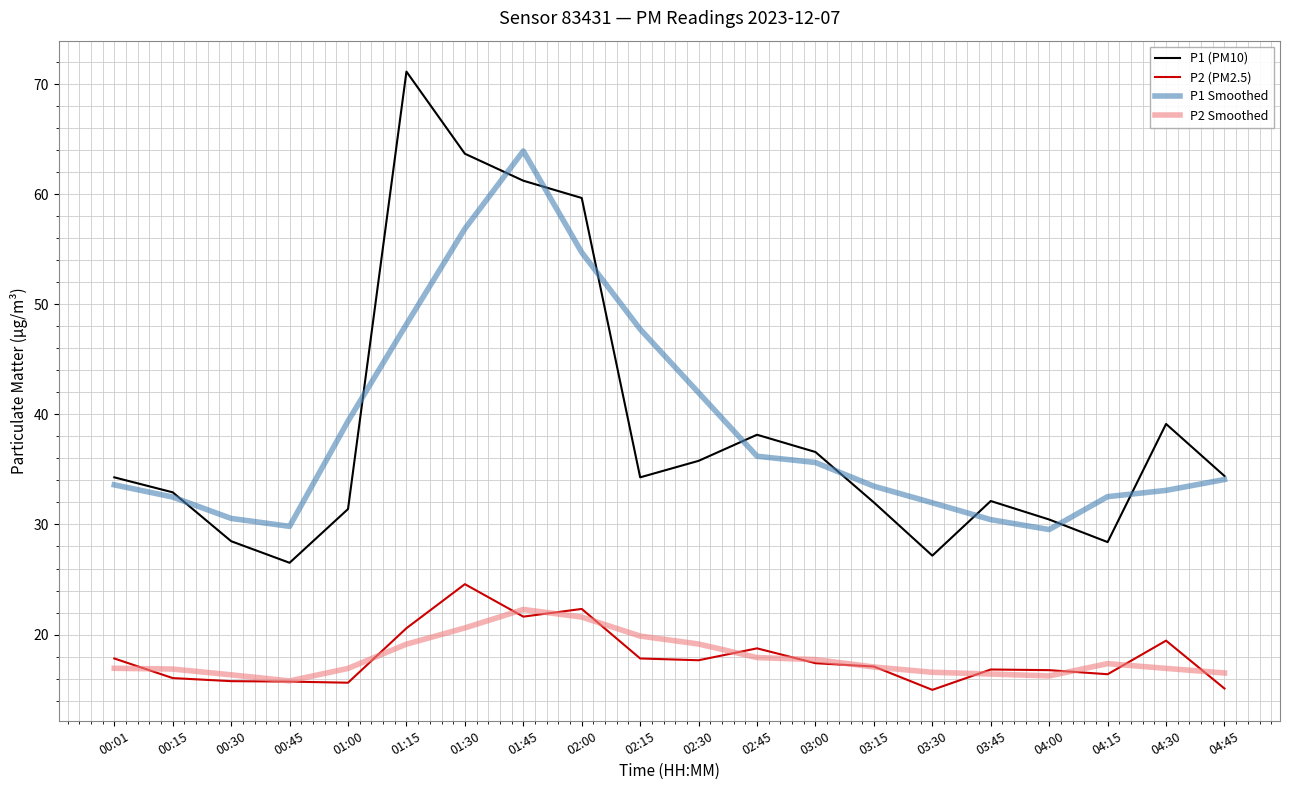

What is the sum of all P2 (PM2.5) values?

358.4